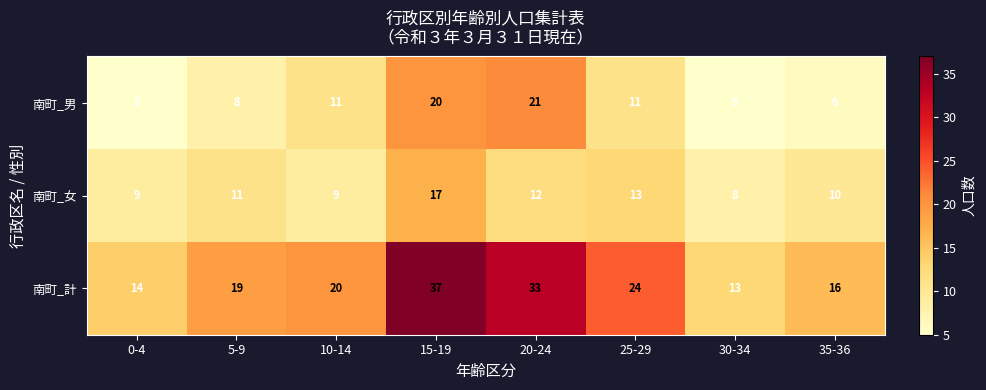

Is it true that 南町_計 equals 24 at 25-29?

True